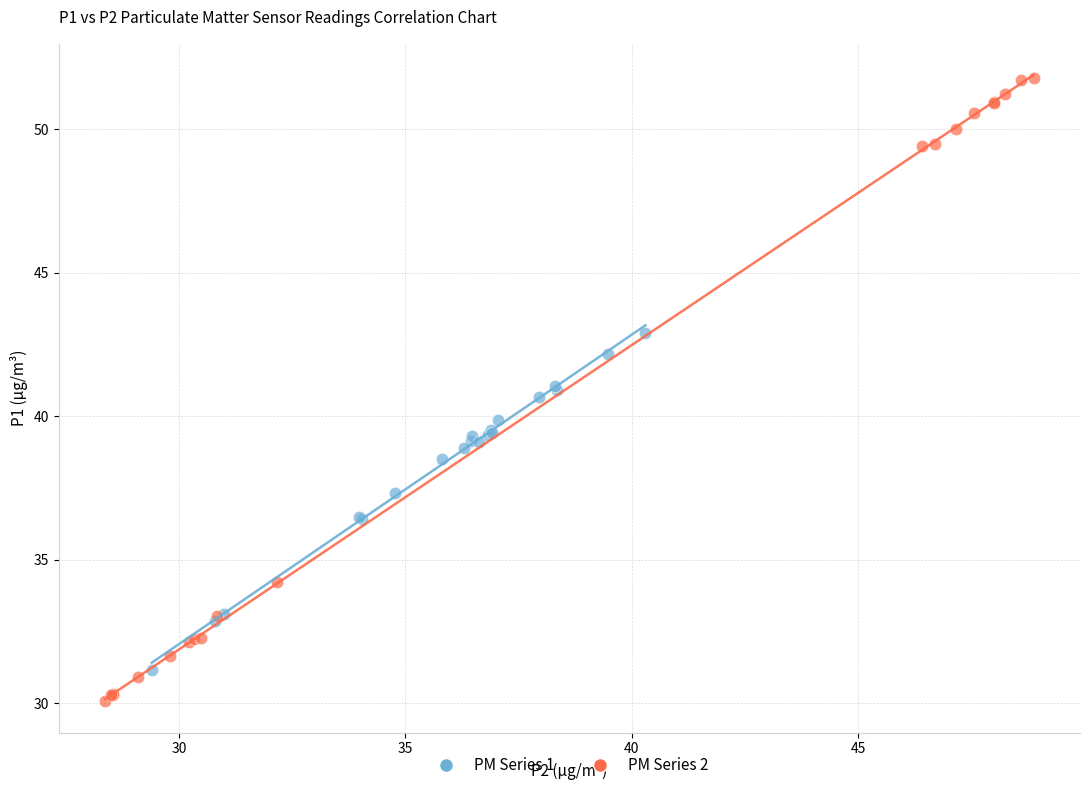

What are all the series names shown in the legend?

PM Series 1, PM Series 2